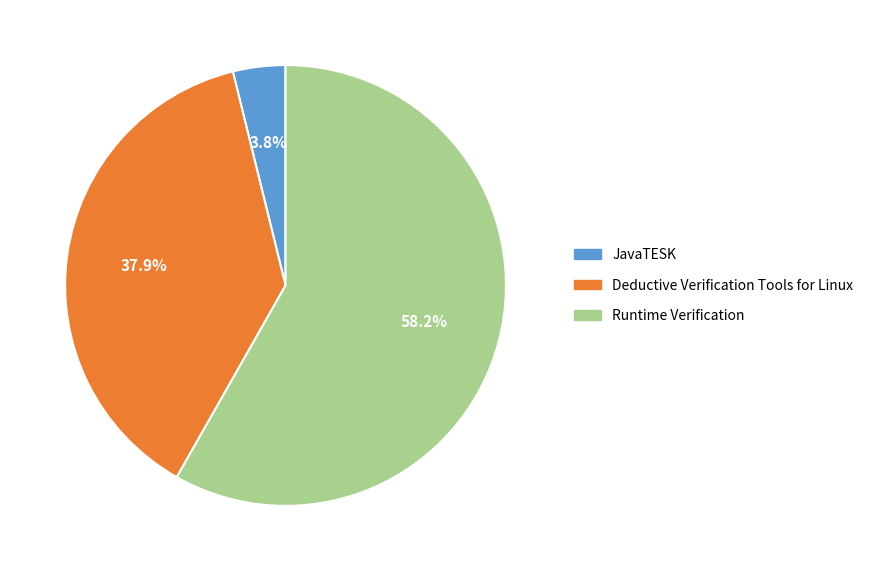

Does JavaTESK account for over 50% of the chart?

No